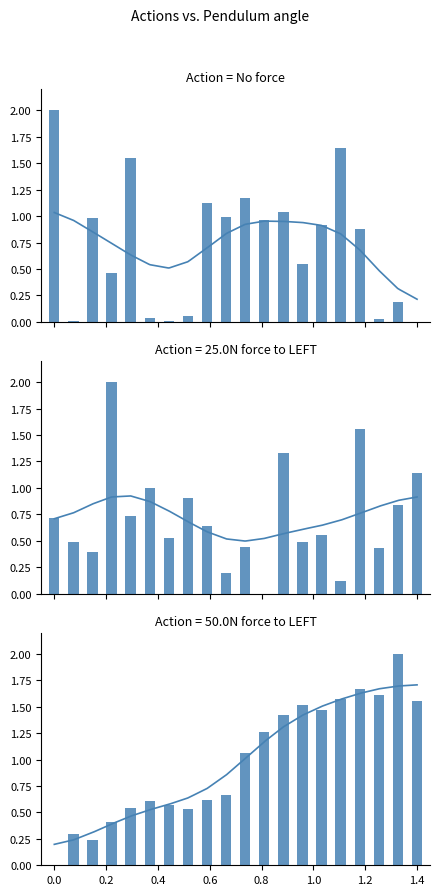

Is it true that BME280_pressure equals 0.9 at 75?

False